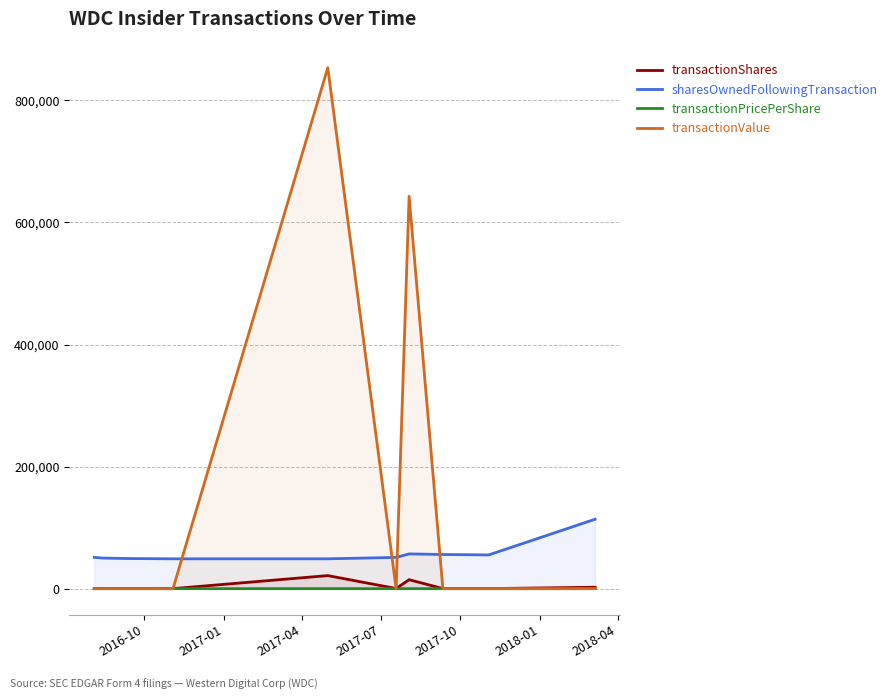

Does the chart have visible grid lines?

Yes